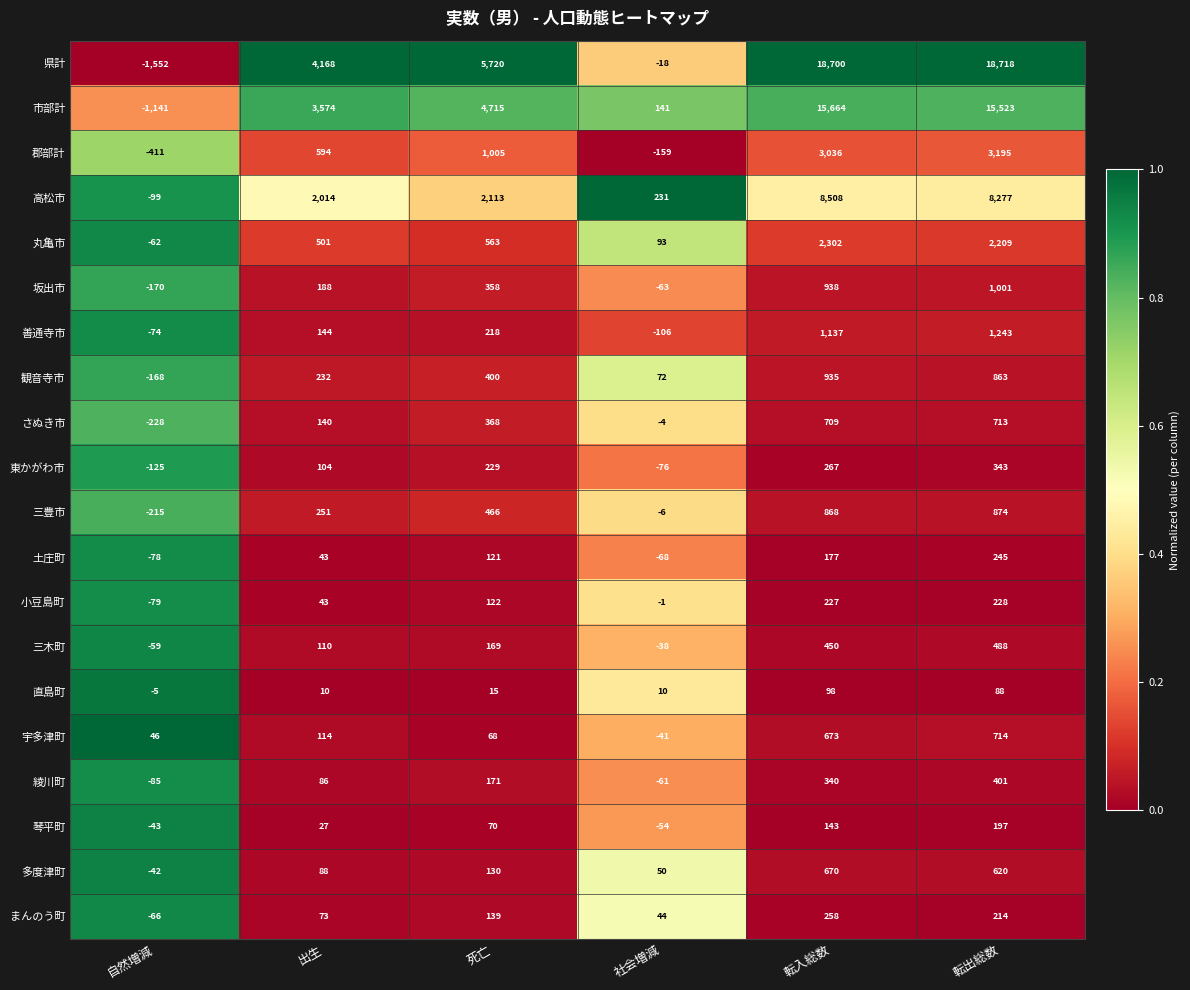

At which category is the sum across all series the highest?

転出総数